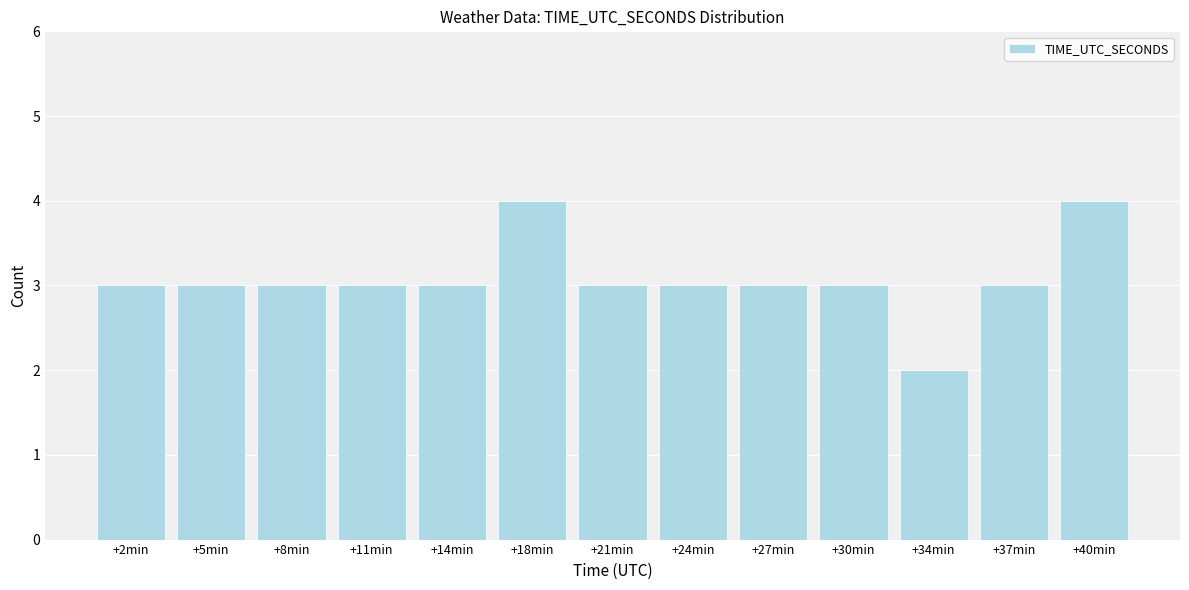

Reading left to right, extract all data points from this chart.

3	3	3	3	3	4	3	3	3	3	2	3	4